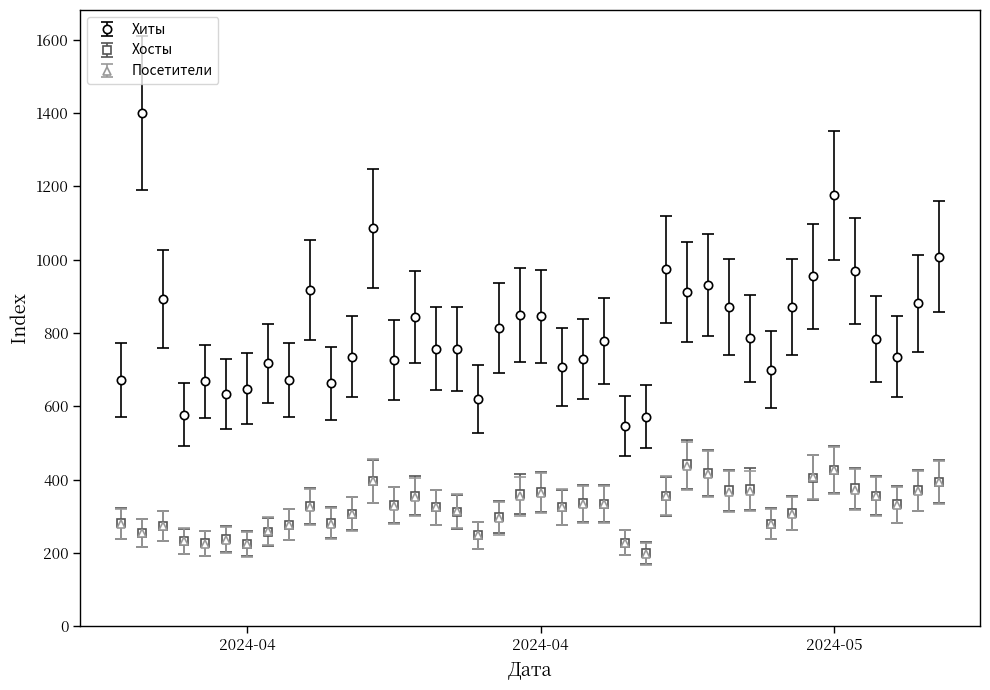

How many distinct data groups are displayed?

3